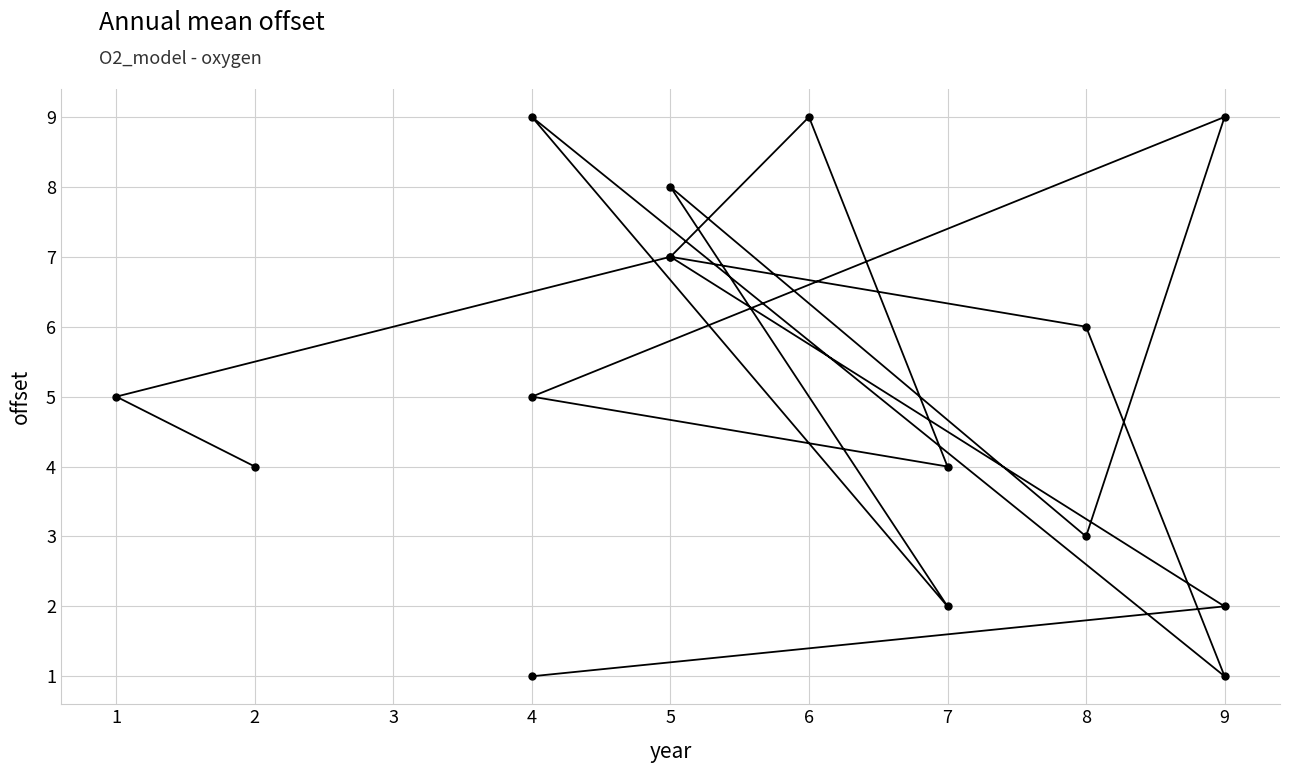

How many values exceed 5?

7